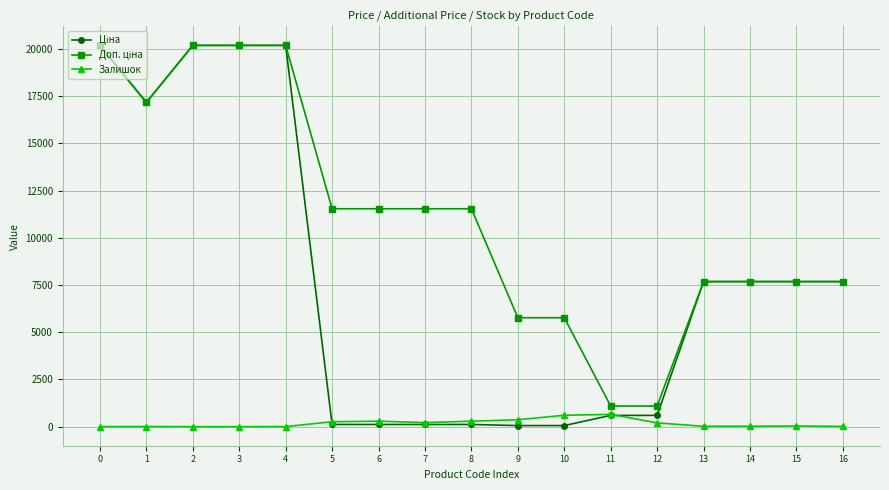

What is the maximum value shown in the chart?

20186.0